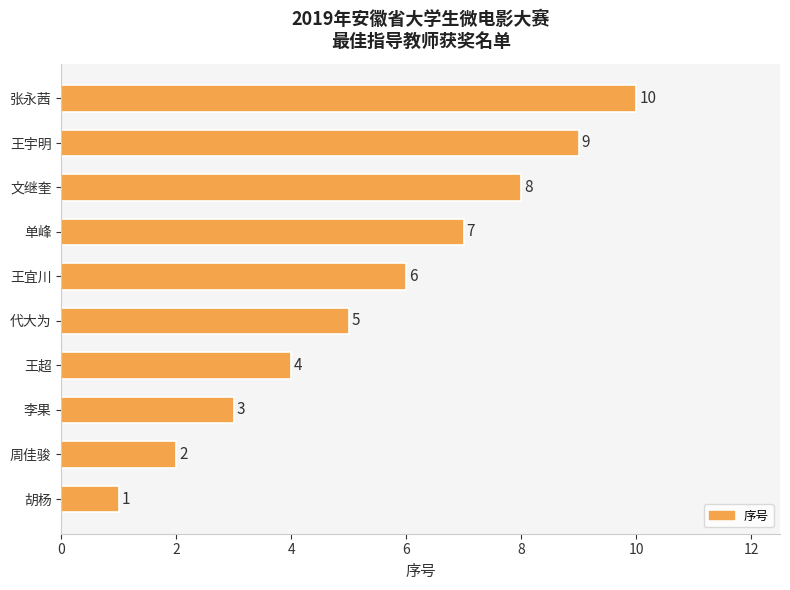

What is the difference between the maximum and minimum values?

9